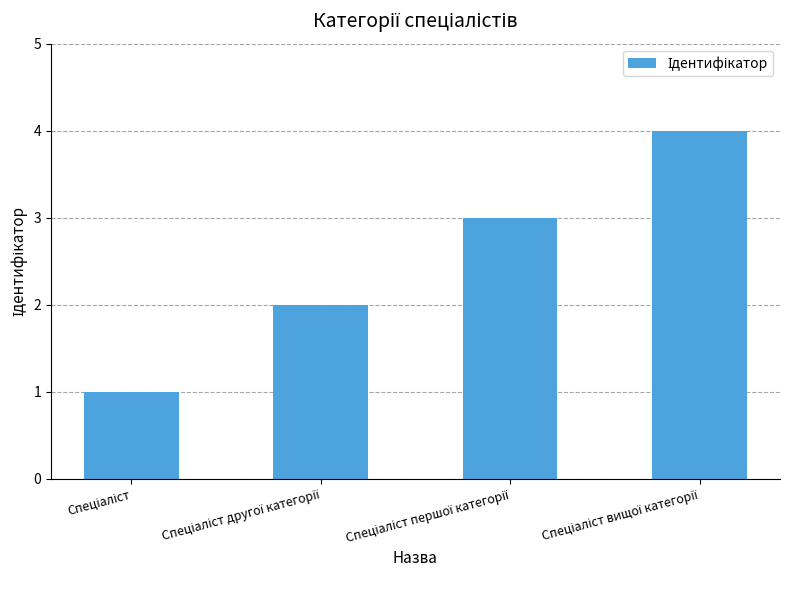

Reading left to right, list all the values displayed in this chart.

1	2	3	4